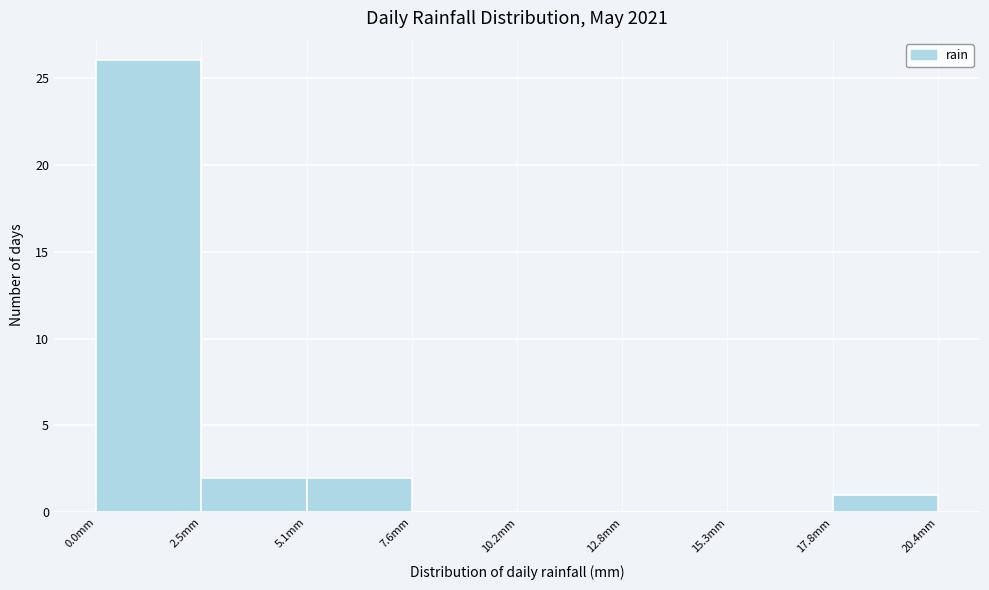

What is the height of the bar covering 17.85 to 20.40 on the x-axis? Neither the bar edges nor the heights are printed on the chart, so give them approximately, as read against the axes.

1